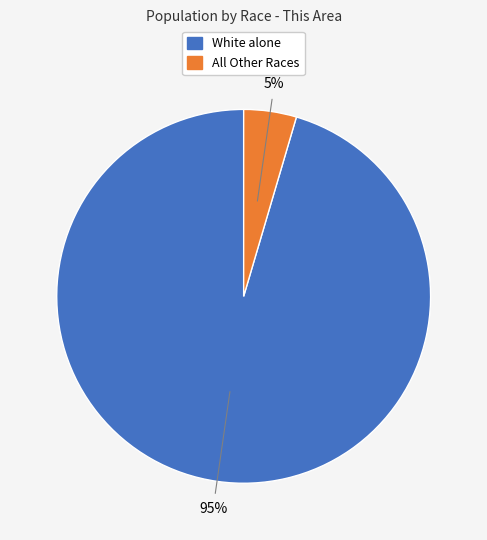

How many slices are in this pie chart?

2